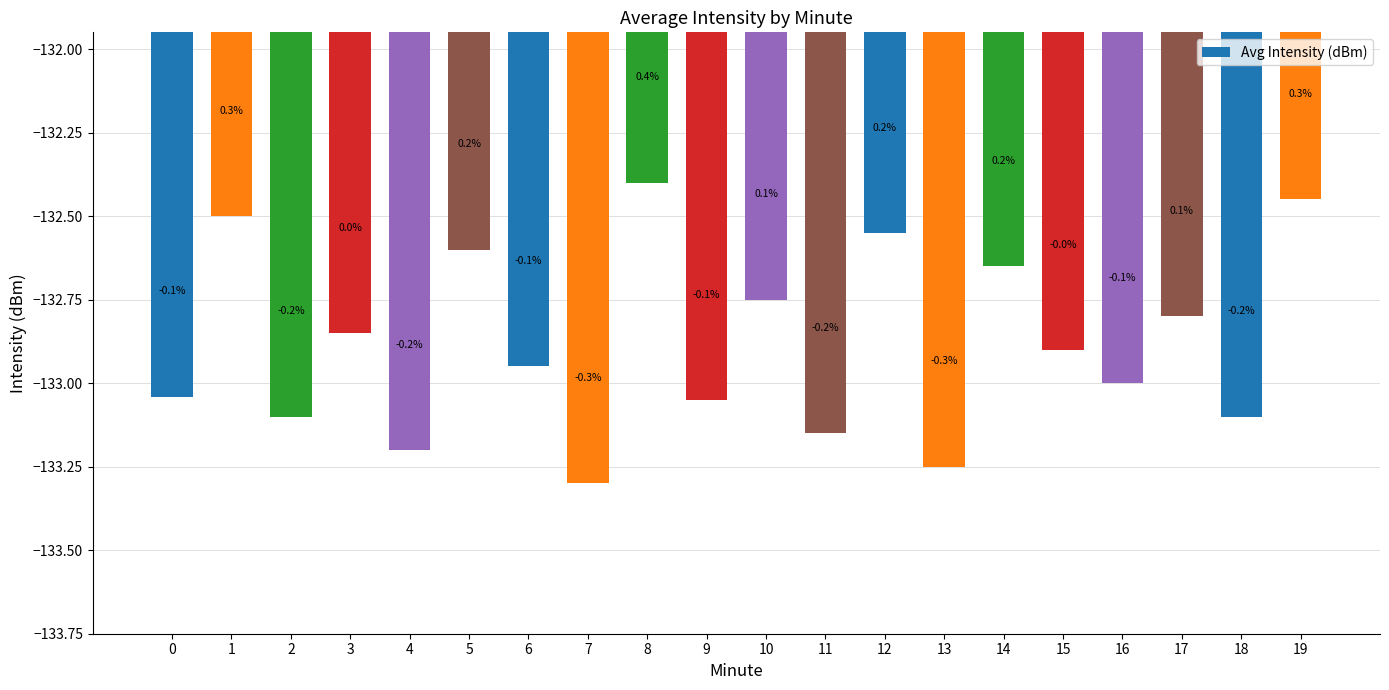

List the labels in order of value, smallest first.

7, 13, 4, 11, 2, 18, 9, 0, 16, 6, 15, 3, 17, 10, 14, 5, 12, 1, 19, 8